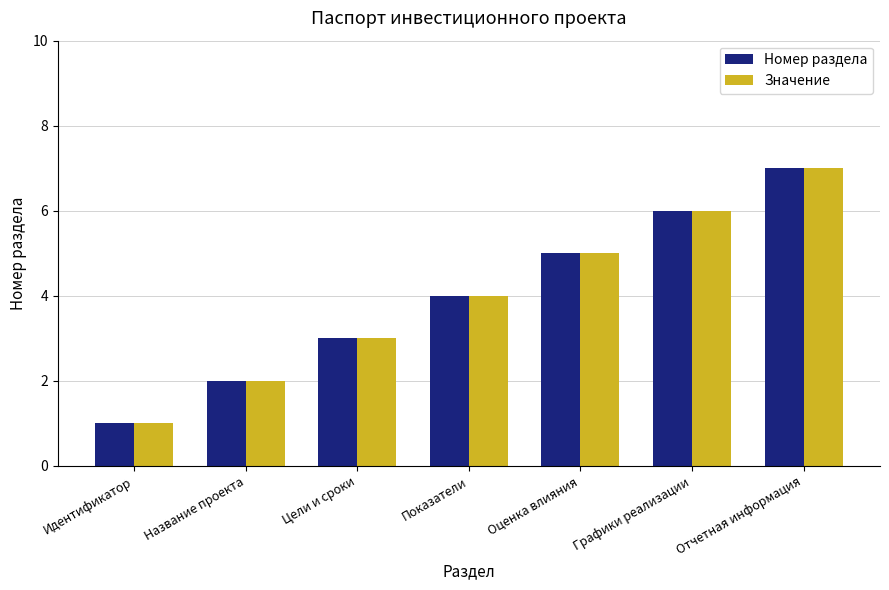

List the labels in order of Значение value, largest first.

Отчетная информация, Графики реализации, Оценка влияния, Показатели, Цели и сроки, Название проекта, Идентификатор